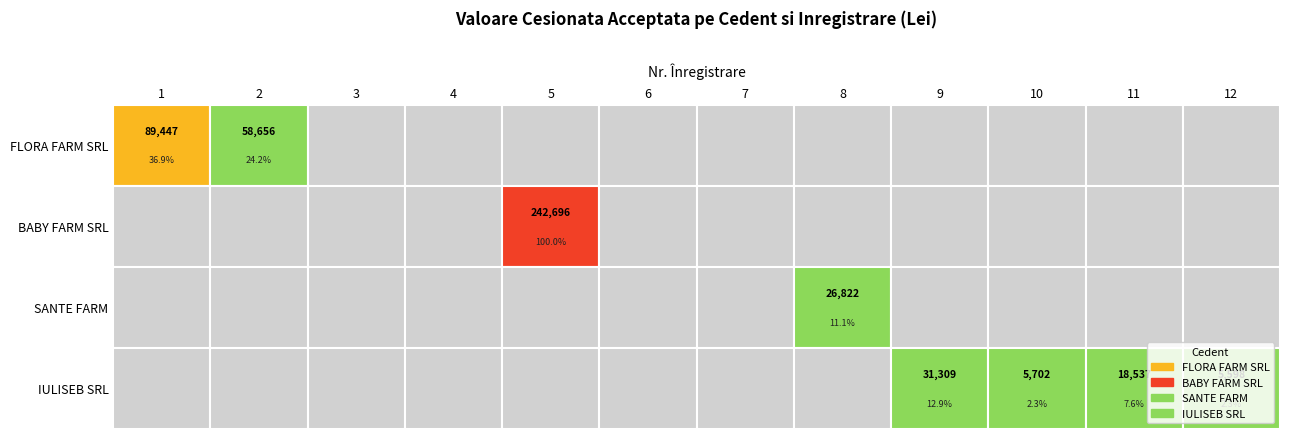

Which series has the largest total across all categories?

BABY FARM SRL